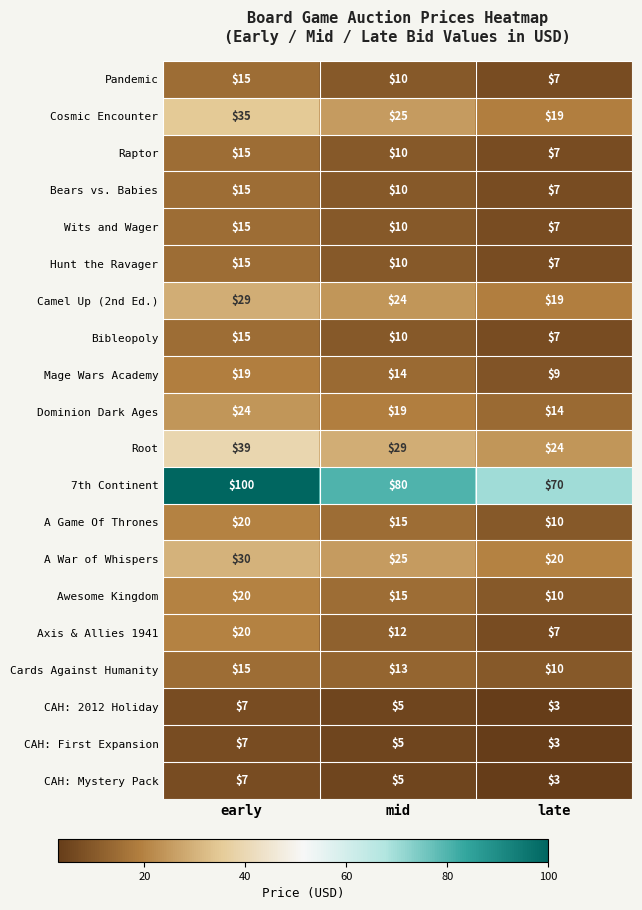

How many series are shown in this chart?

20